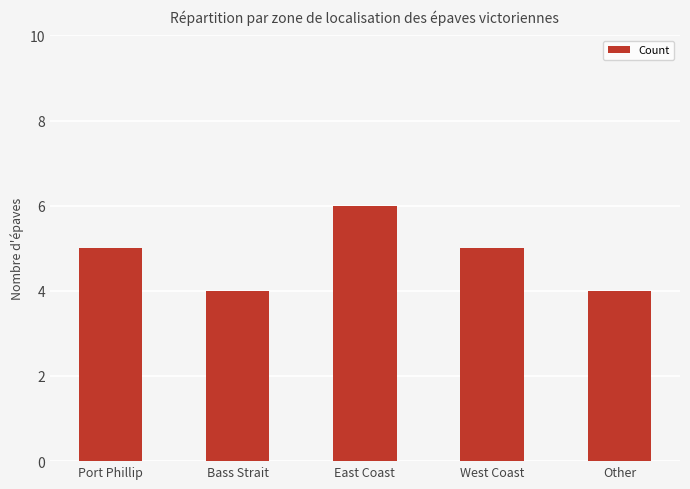

Reading left to right, what are all the values shown in this chart?

5	4	6	5	4